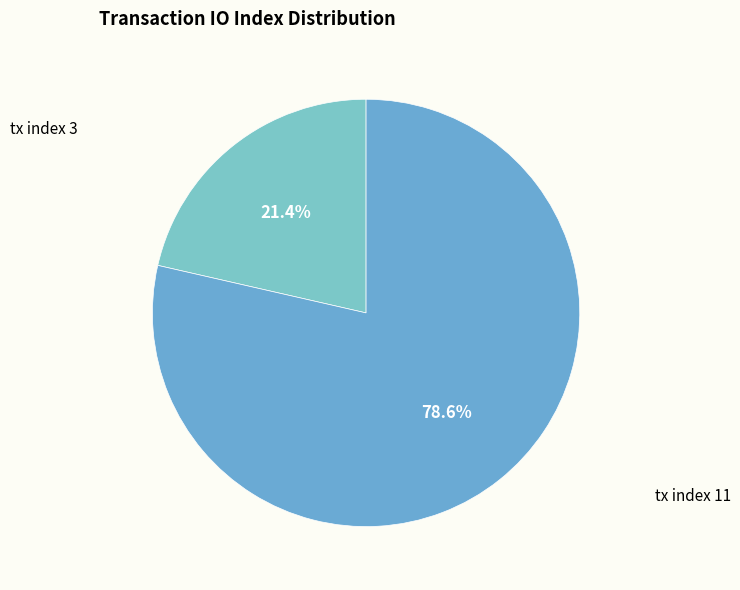

Does any single category account for the majority?

Yes